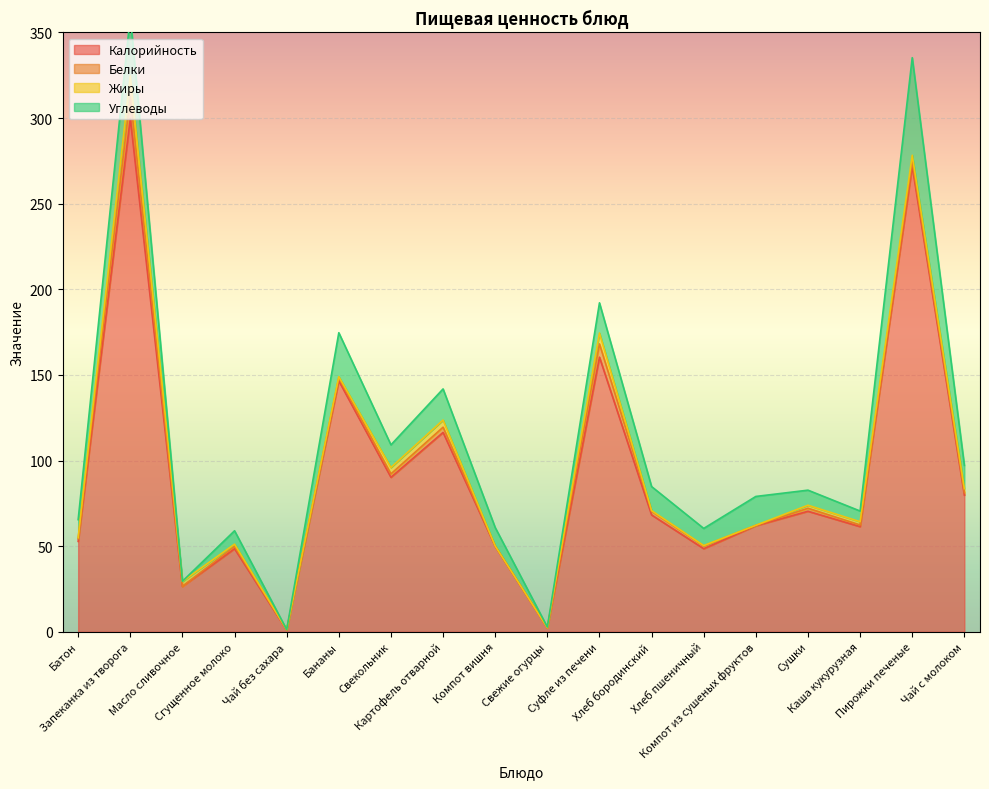

Reading left to right, what are all the values shown in this chart?

Калорийность: 52.8	299.8	26.5	48.5	1.0	146.6	90.2	116.5	49.9	2.2	160.4	68.2	48.5	61.9	70.4	61.4	271.9	79.8
Белки: 1.6	12.8	0.1	1.4	0.2	1.8	2.0	3.0	0.2	0.2	7.7	2.1	1.6	0.2	1.8	1.0	3.1	1.4
Жиры: 0.6	12.0	2.9	1.3	0.0	0.6	3.7	4.2	0.0	0.0	6.4	0.4	0.2	0.0	1.8	1.9	3.3	2.4
Углеводы: 10.6	35.0	0.1	7.8	0.1	25.6	13.2	18.2	10.8	0.4	17.6	14.0	10.0	16.8	8.8	6.2	57.0	13.6